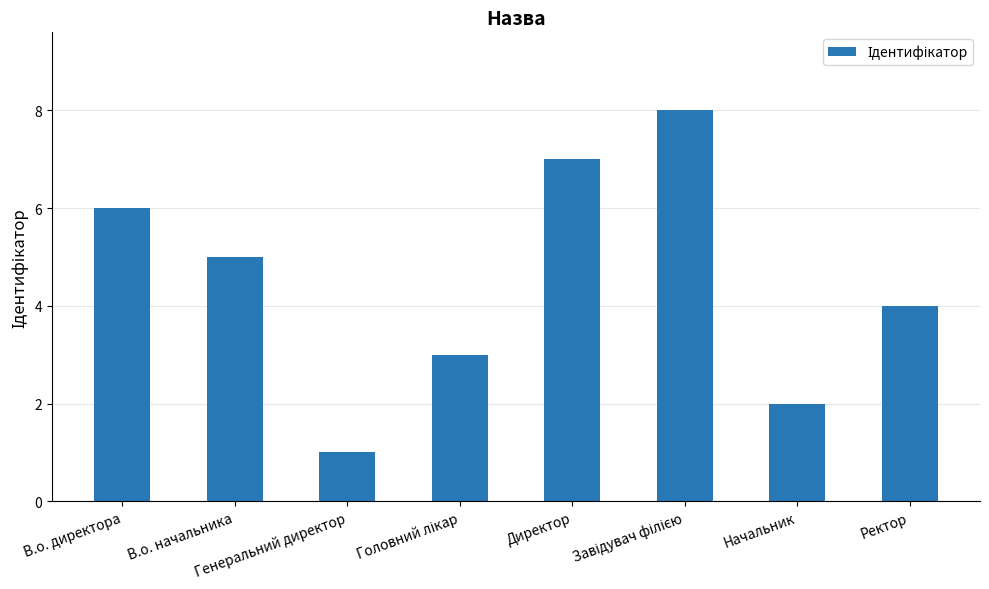

What is the smallest value displayed?

1